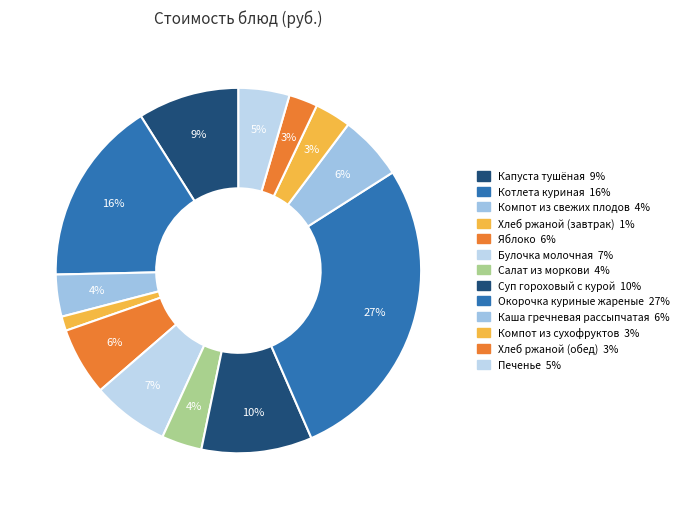

The Суп гороховый с курой slice represents 1% of the pie. True or false?

False